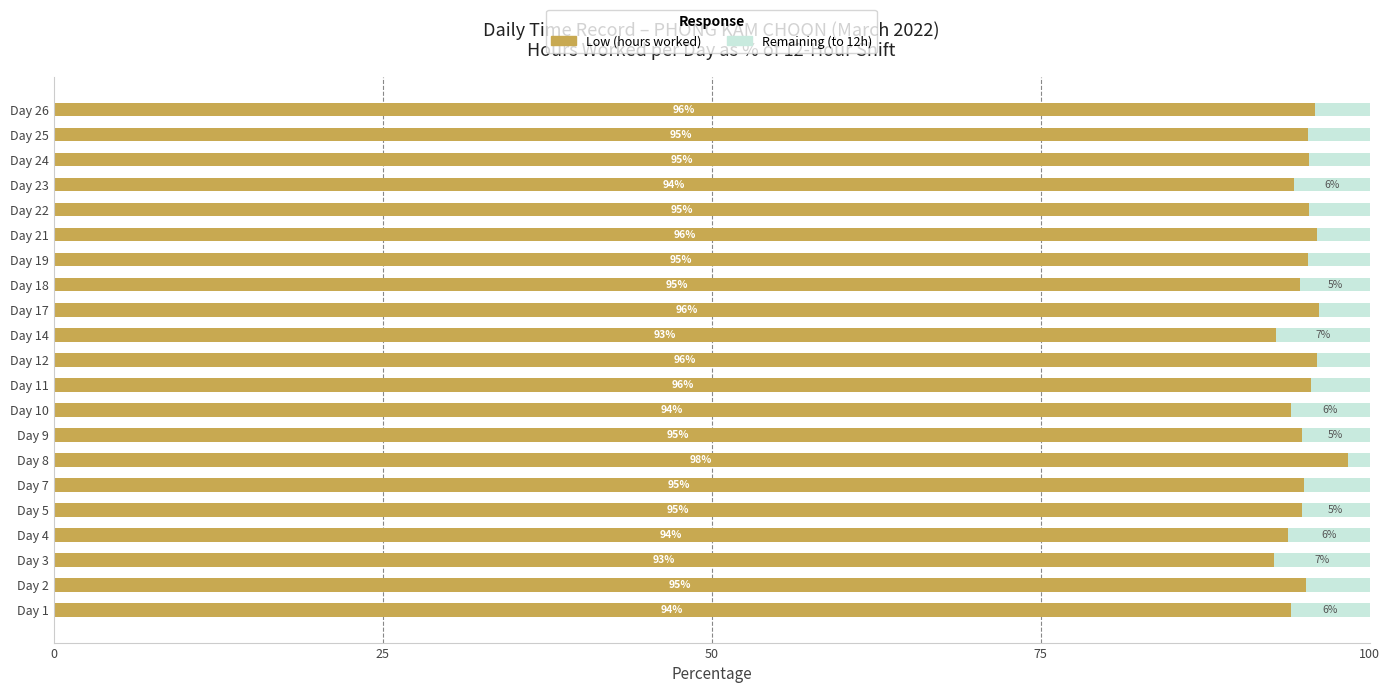

The value of Low (hours worked) at Day 22 is 158.5. True or false?

False